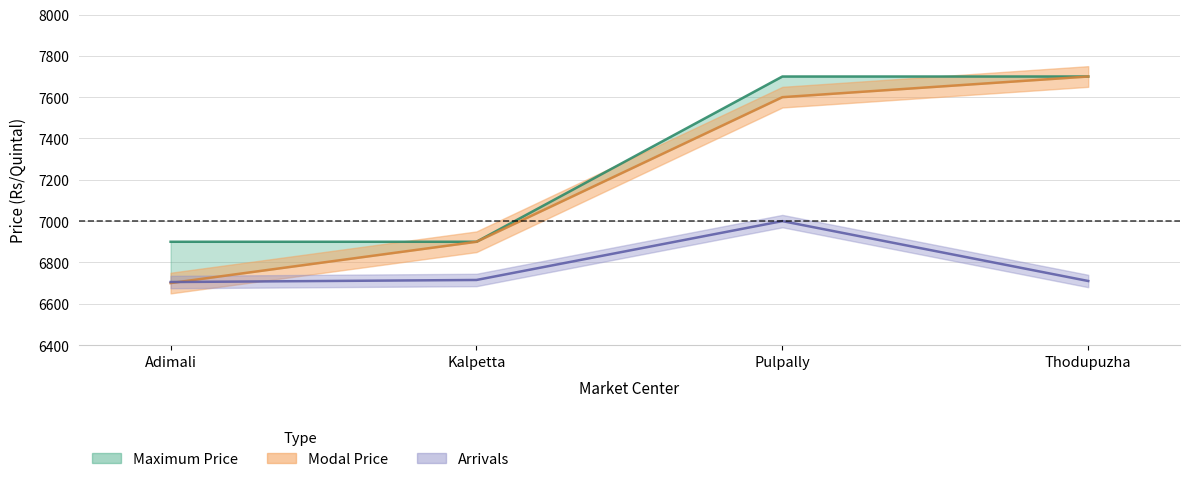

Is the value of Arrivals at Adimali greater than the value of Maximum Price at Thodupuzha?

No